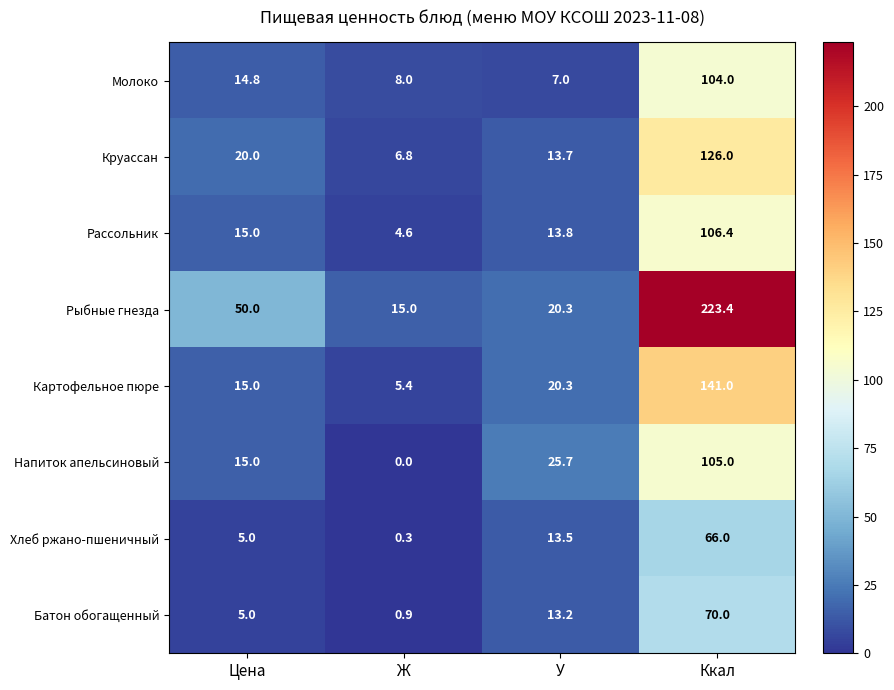

The value of Рыбные гнезда at Ккал is 223.4. True or false?

True